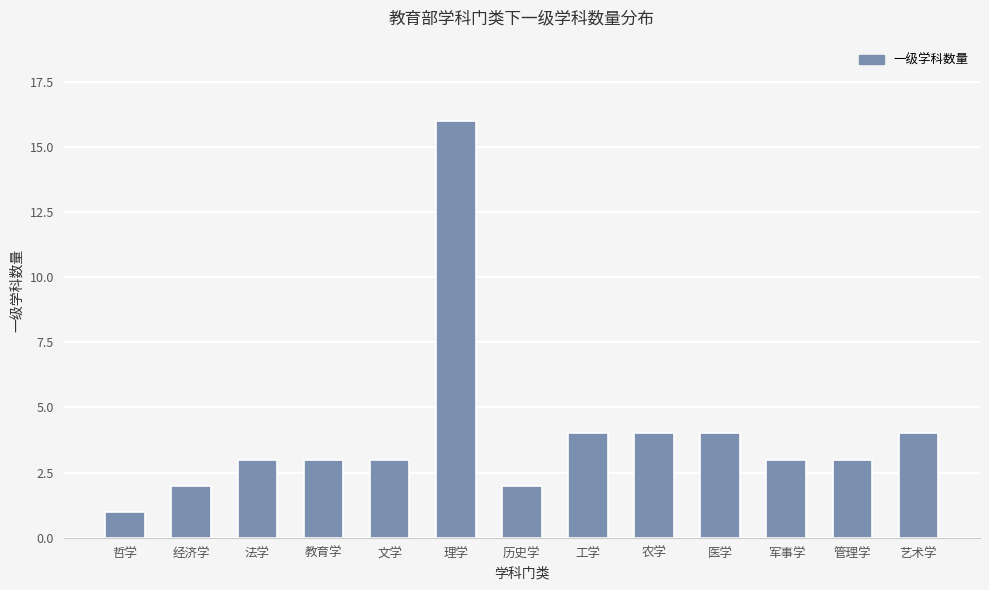

True or false: the data shows 5 at 管理学.

False